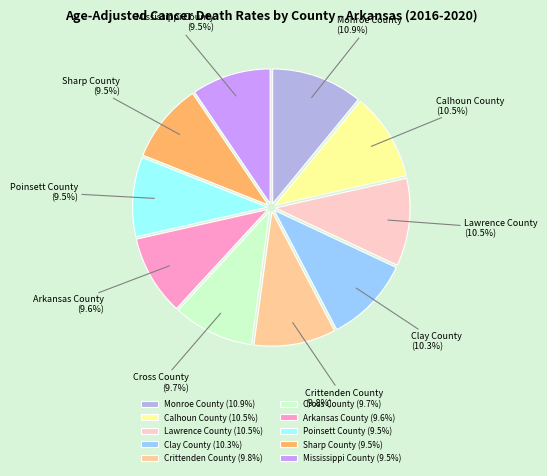

Is the sum of Mississippi County and Monroe County greater than half?

No